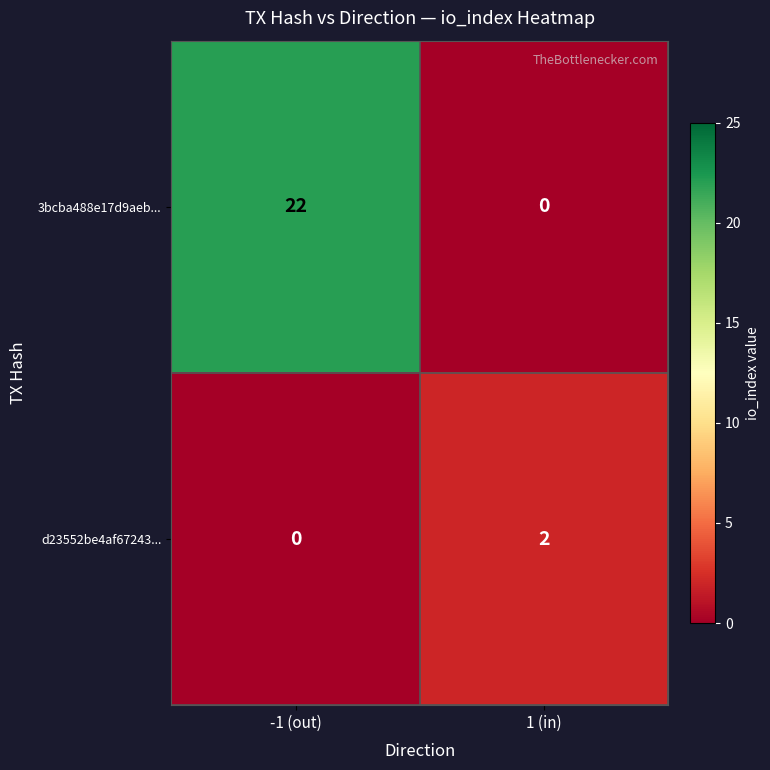

What is the approximate value of 3bcba488e17d9aeb... at -1 (out)?

22